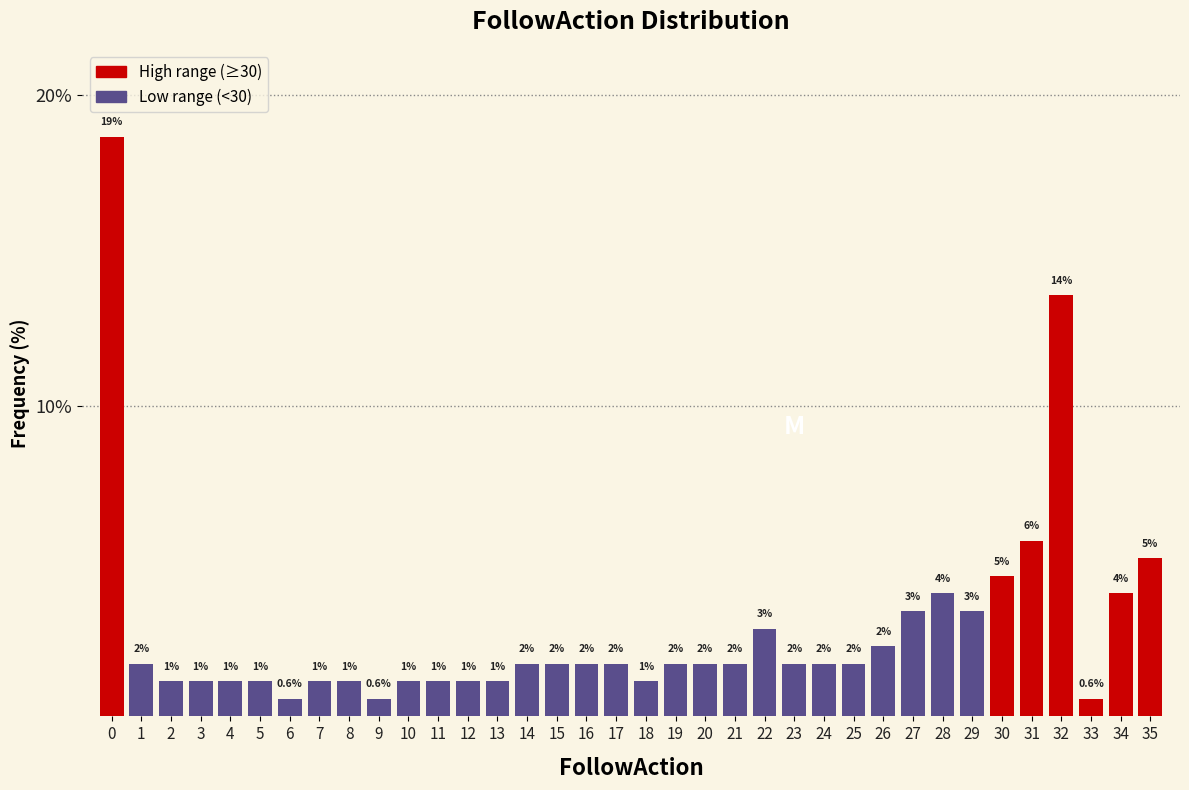

How many bars are there in total?

36